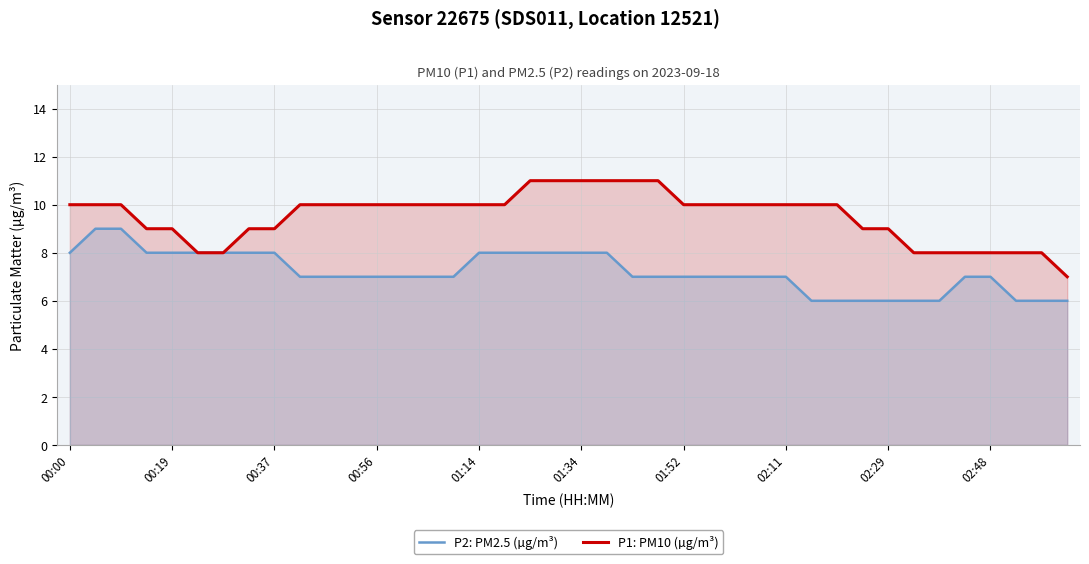

How many data points in P1: PM10 (µg/m³) are above 10?

6